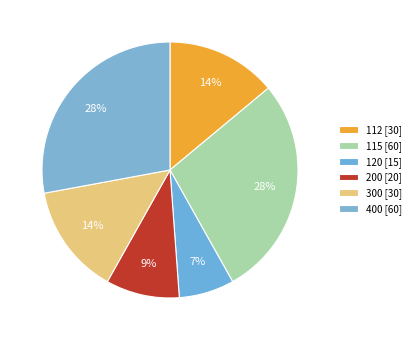

Approximately how many times larger is the value at 112 compared to 120?

2.0